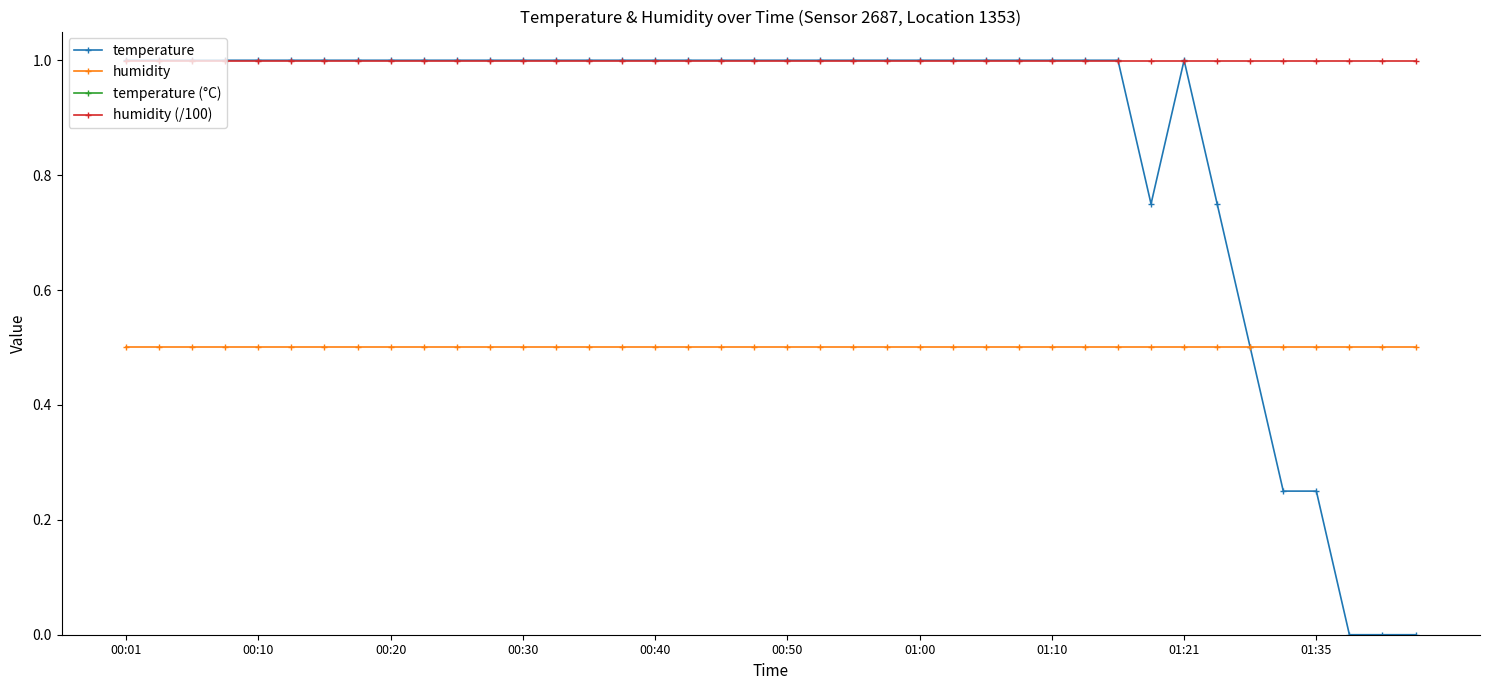

The value of humidity at 00:20 is 0.2. True or false?

False